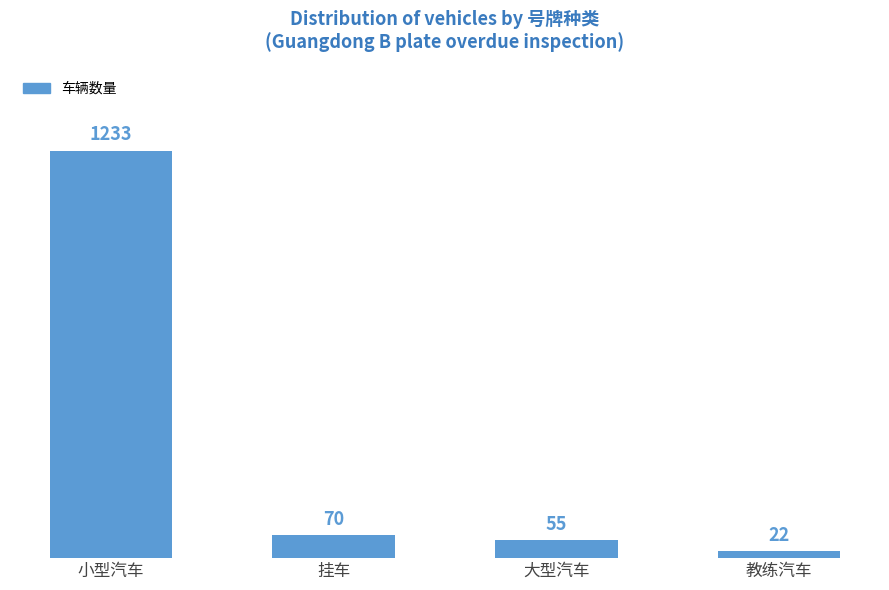

Approximately how many times larger is the value at 大型汽车 compared to 挂车?

0.8